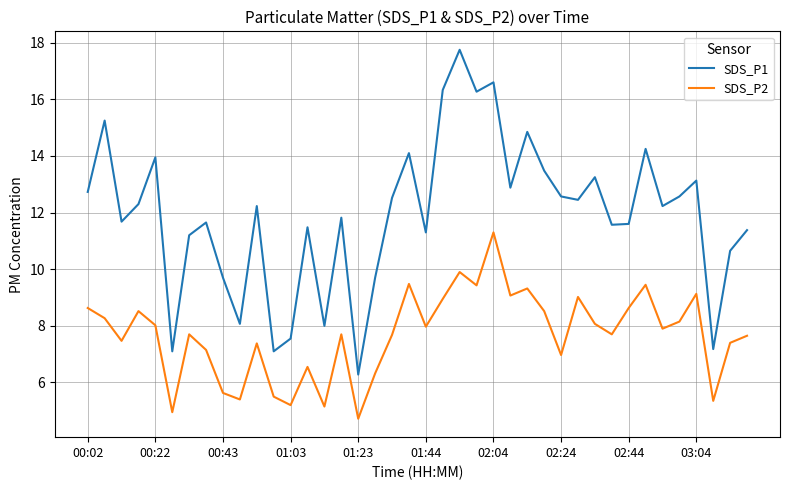

True or false: SDS_P2 and SDS_P1 intersect in this chart.

False